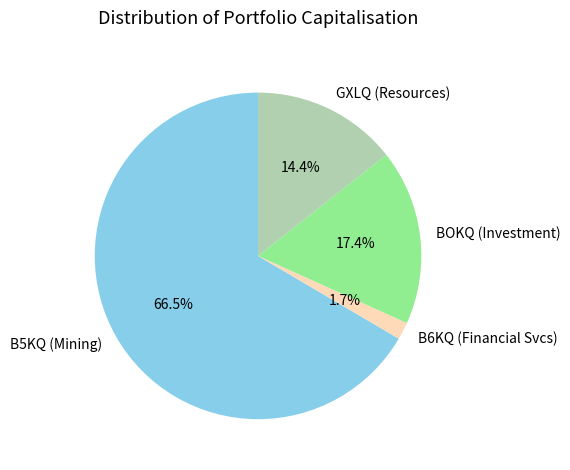

Rank the categories by value from lowest to highest.

B6KQ (Financial Svcs), GXLQ (Resources), BOKQ (Investment), B5KQ (Mining)